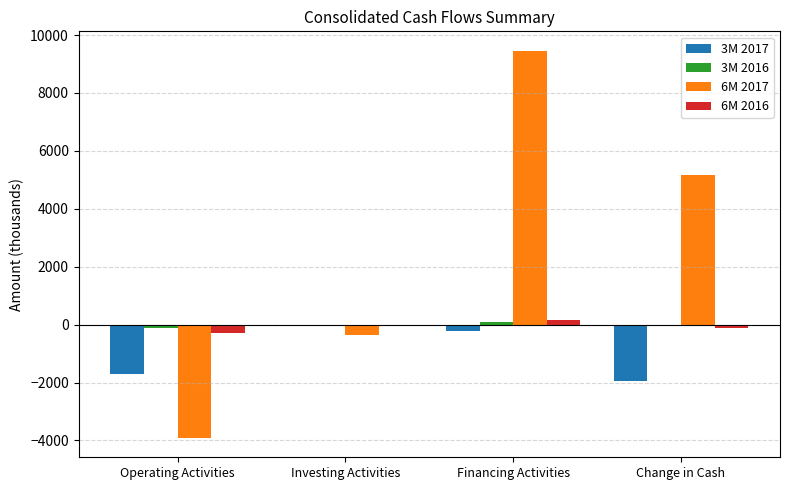

At which label does 6M 2017 reach its peak?

Financing Activities